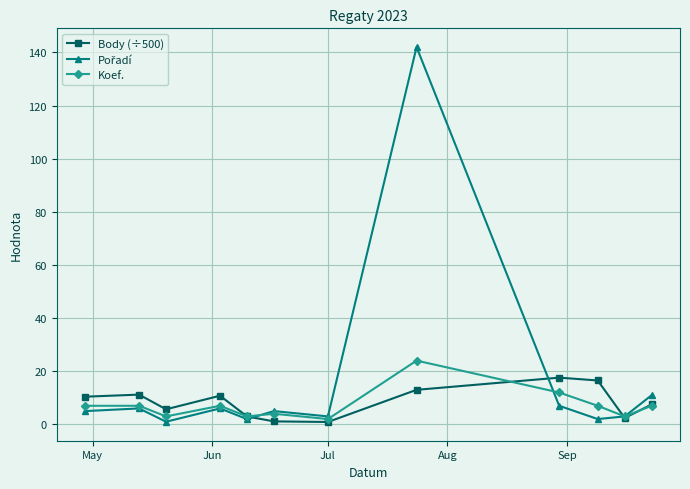

What is the value of the Koef. point at the 4th from the left?

7.0